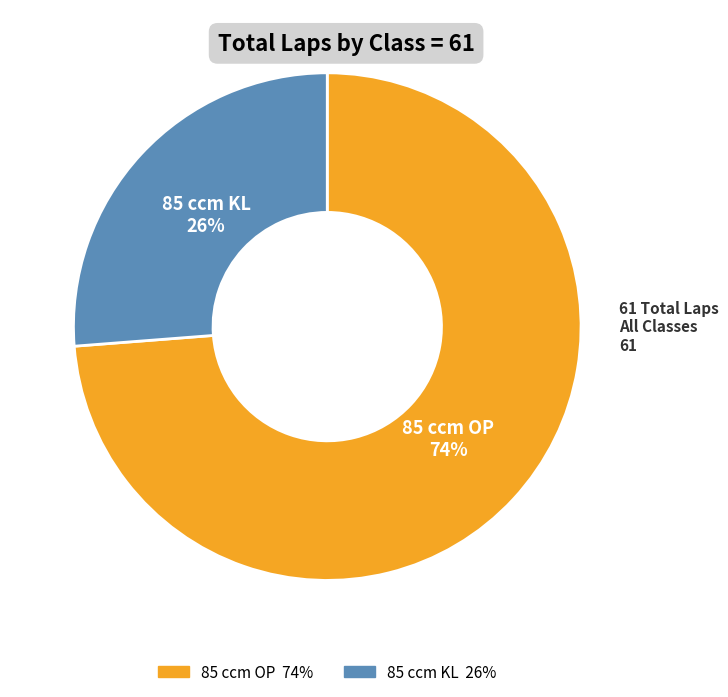

Which slice is the largest?

85 ccm OP